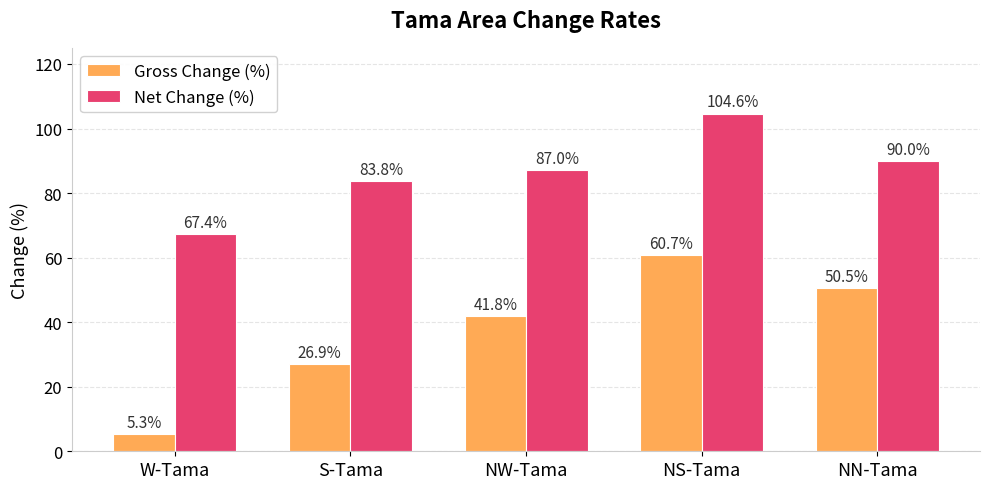

Reading right to left, extract all data points from this chart.

Gross Change (%): 50.5	60.7	41.8	26.9	5.3
Net Change (%): 90.0	104.6	87.0	83.8	67.4